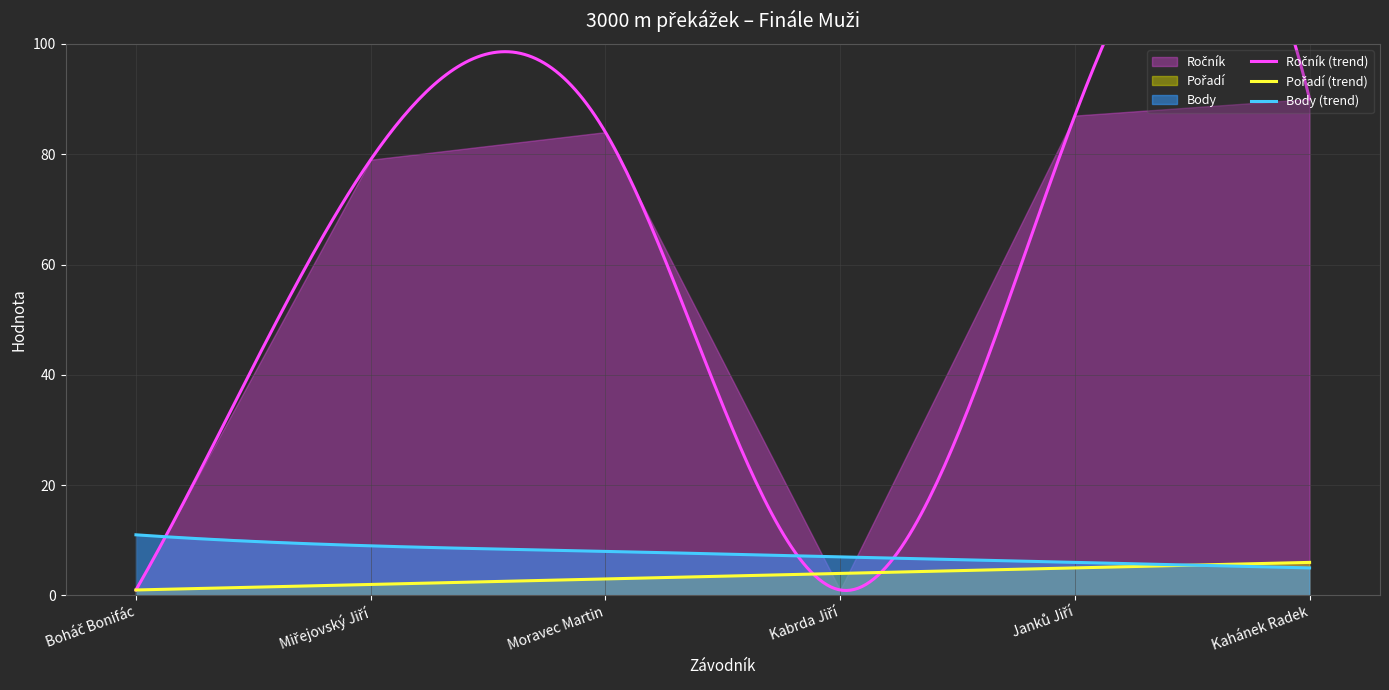

Where is the first local minimum for Ročník?

Kabrda Jiří